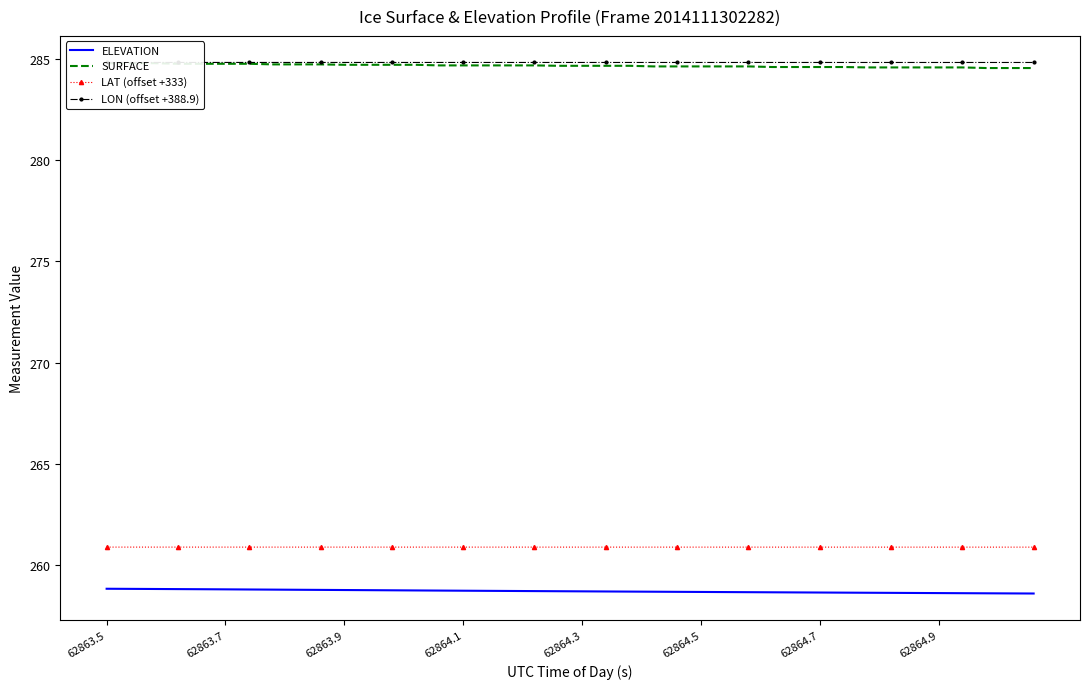

What is the lowest value of the LAT (offset +333) series?

260.9